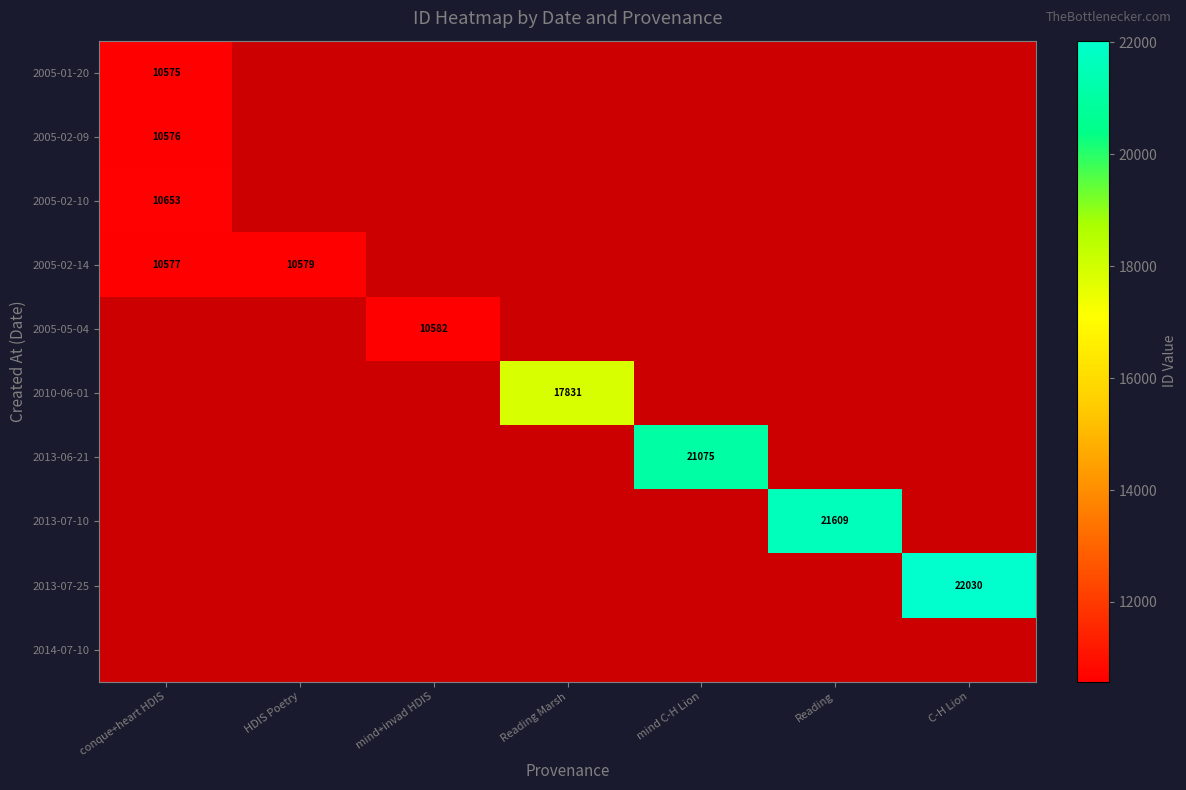

Which has a higher value, conque+heart HDIS or Reading Marsh?

Reading Marsh